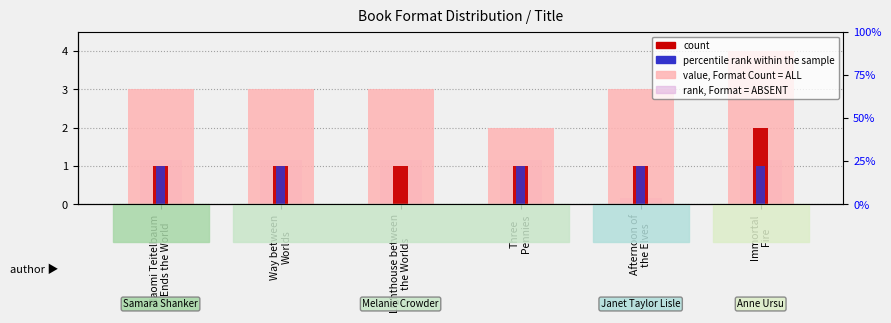

The rank, Detection Call = ABSENT series shows 0.1 at Afternoon of
the Elves. True or false?

True